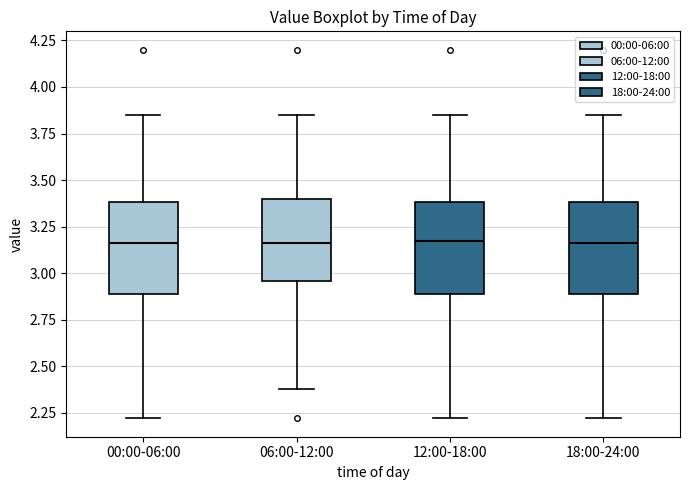

Reading left to right, read every box against the y-axis: the position of its median line, the range the box covers, and the ends of its whiskers. The values are not printed on the chart, so give them approximately, as read against the axis.

00:00-06:00: median 3.15, box 2.90 to 3.40, whiskers 2.20 to 3.85
06:00-12:00: median 3.15, box 2.95 to 3.40, whiskers 2.40 to 3.85
12:00-18:00: median 3.15, box 2.90 to 3.40, whiskers 2.20 to 3.85
18:00-24:00: median 3.15, box 2.90 to 3.40, whiskers 2.20 to 3.85